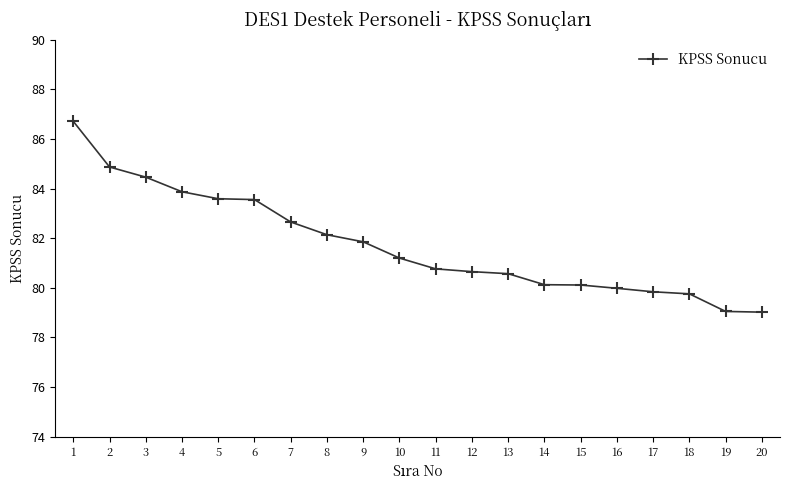

Reading right to left, transcribe all the data shown in this chart.

79.0	79.0	79.8	79.8	80.0	80.1	80.1	80.6	80.7	80.8	81.2	81.9	82.1	82.7	83.6	83.6	83.9	84.5	84.9	86.7